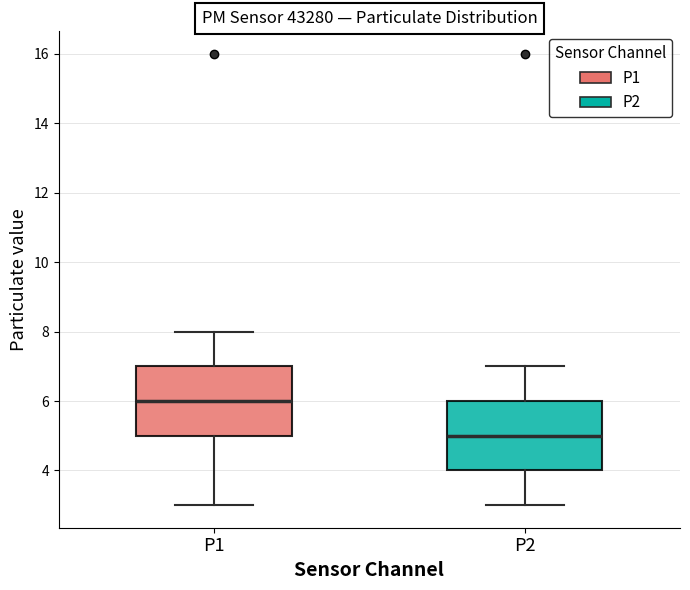

Which box has the highest median line?

P1